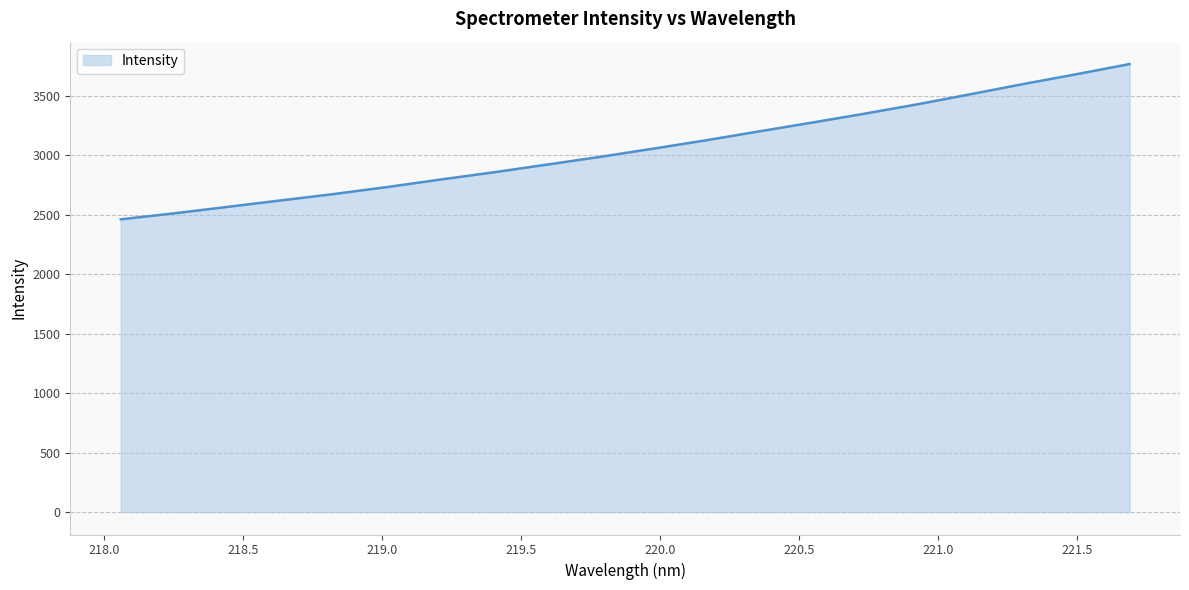

What is the greatest value displayed?

3767.9